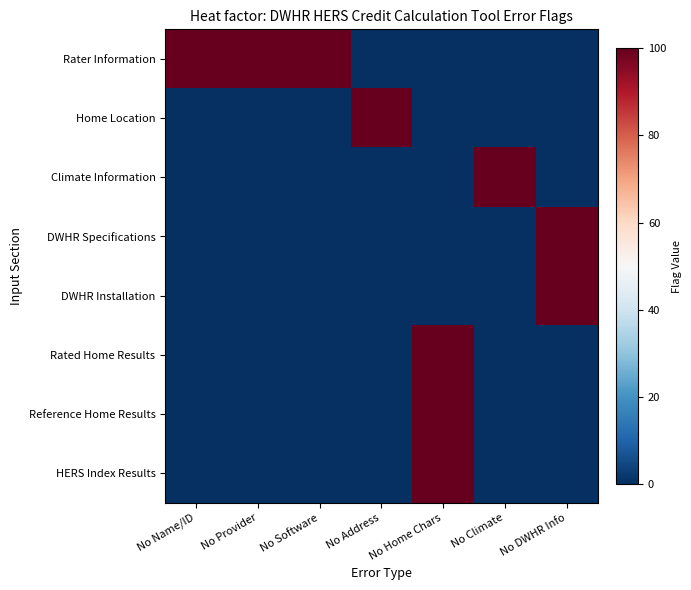

What is the difference between the highest and lowest values at No Home Chars?

100